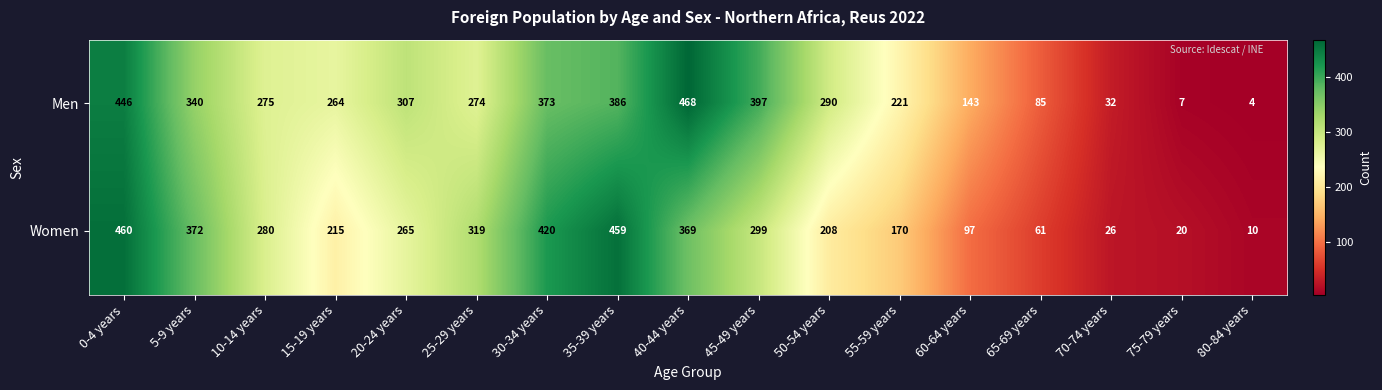

At how many categories does at least one series exceed 251?

11